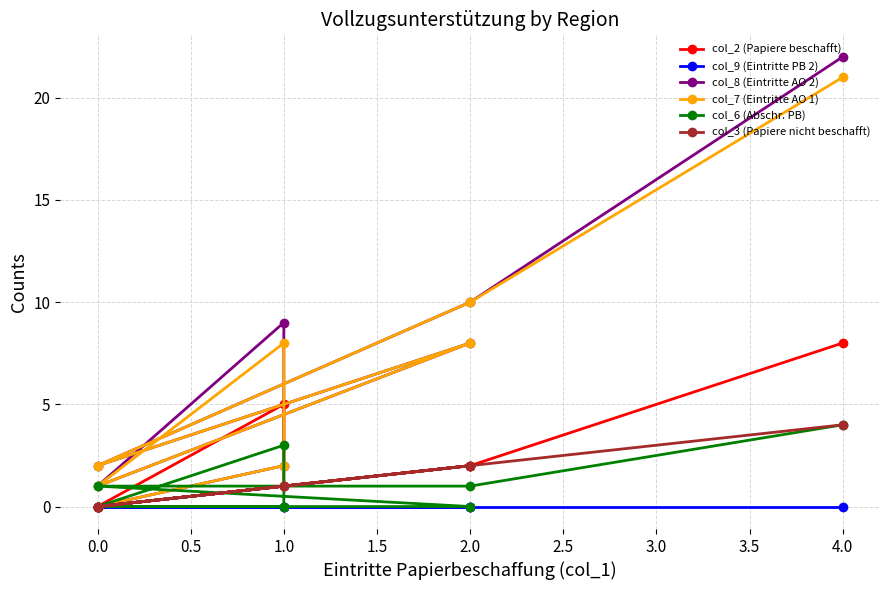

How many values in col_8 (Eintritte AO 2) are above zero?

7